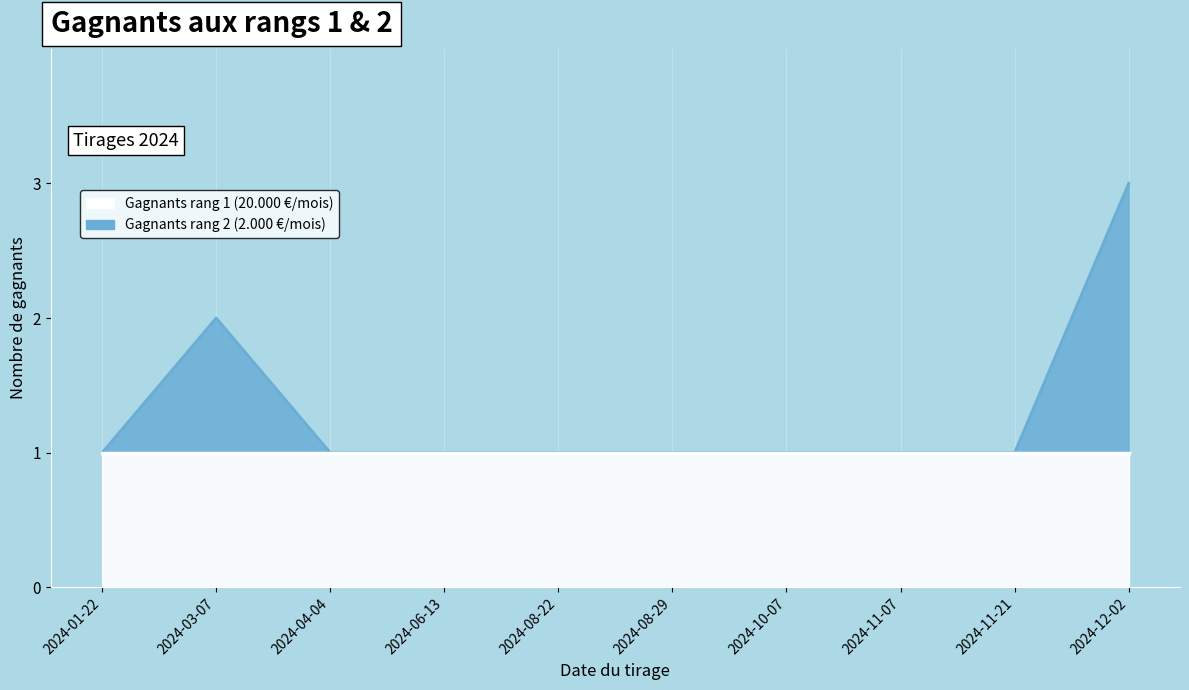

Reading right to left, list all the values displayed in this chart.

3	1	1	1	1	1	1	1	2	1